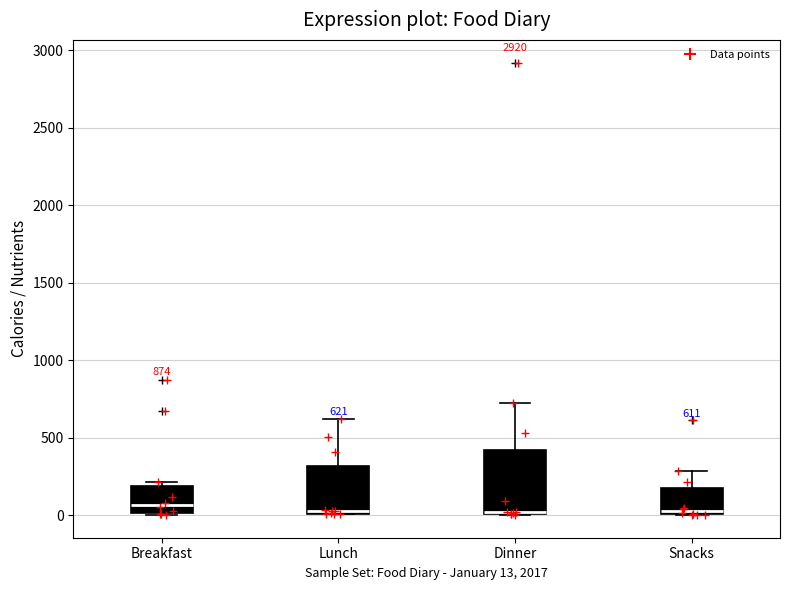

Comparing the boxes themselves (not the whiskers), which one is the tallest?

Dinner